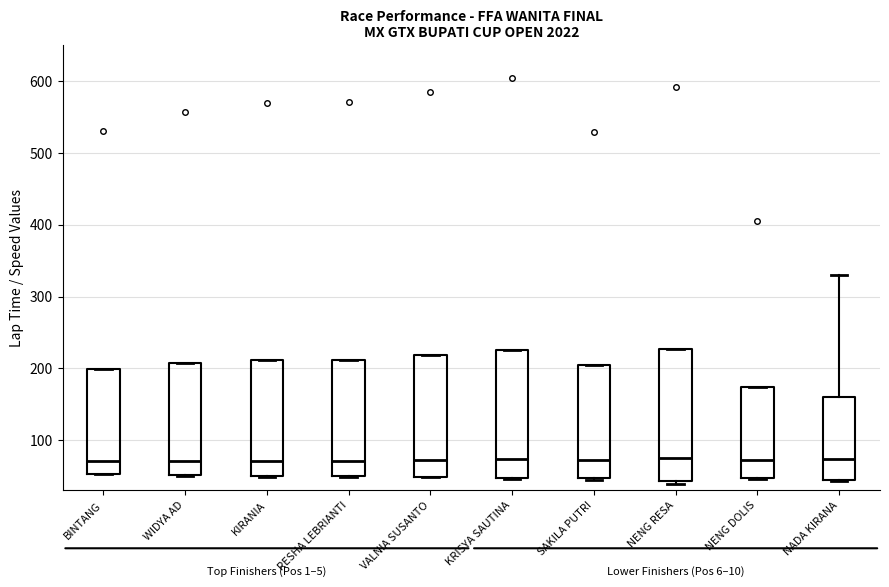

Where is the upper edge of the box for KRISYA SAUTINA on the y-axis? The values are not printed on the chart, so give them approximately, as read against the axis.

230